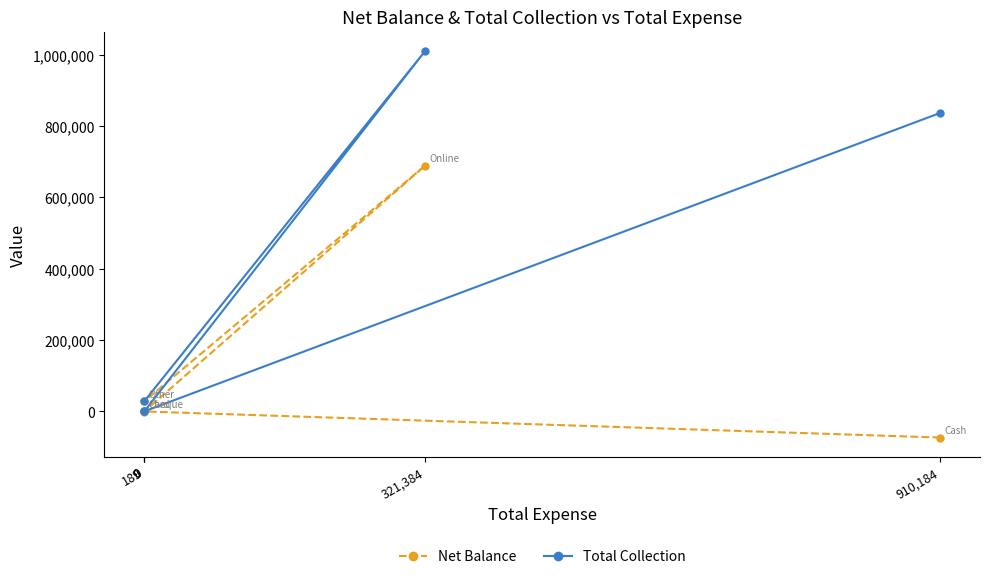

What is the difference between the maximum and second lowest values in the Net Balance series?

689670.0